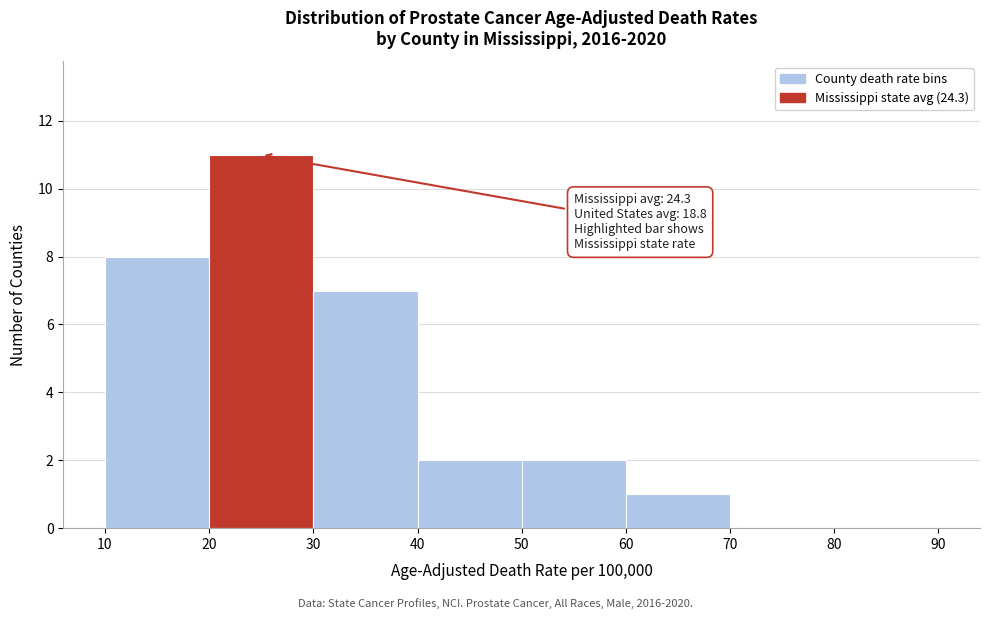

Over which range of the x-axis is the bar tallest?

20 to 30